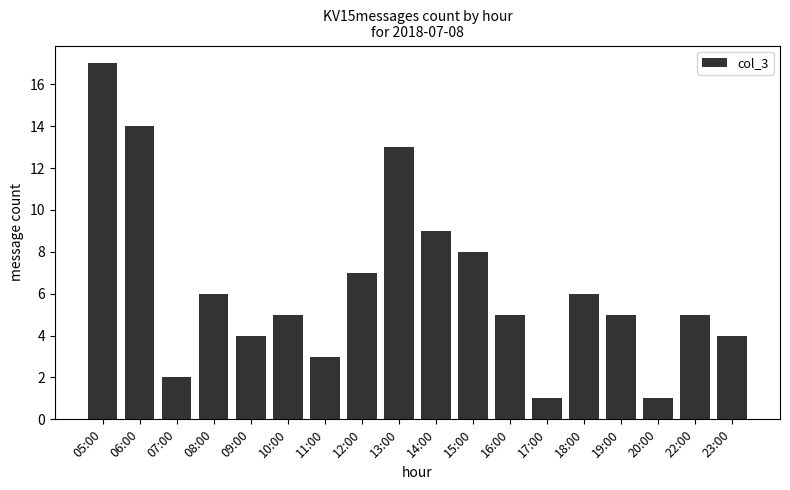

Where is the data nearest to the value 9?

14:00